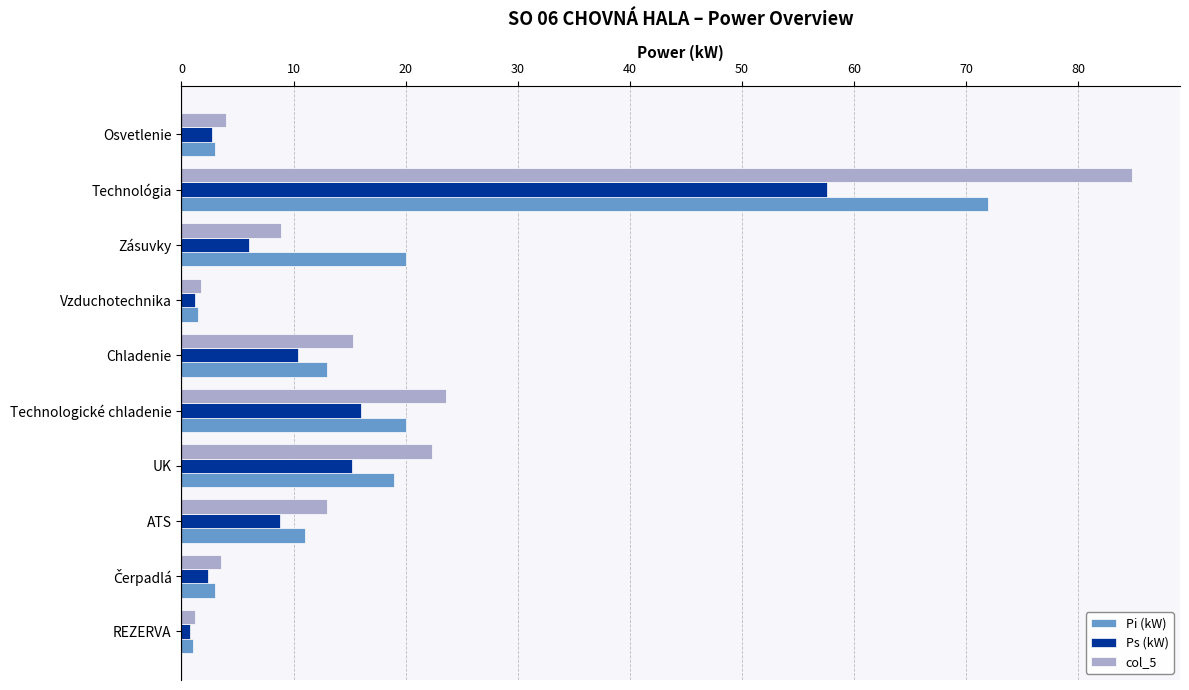

At which label is Ps (kW) closest to 29?

Technologické chladenie